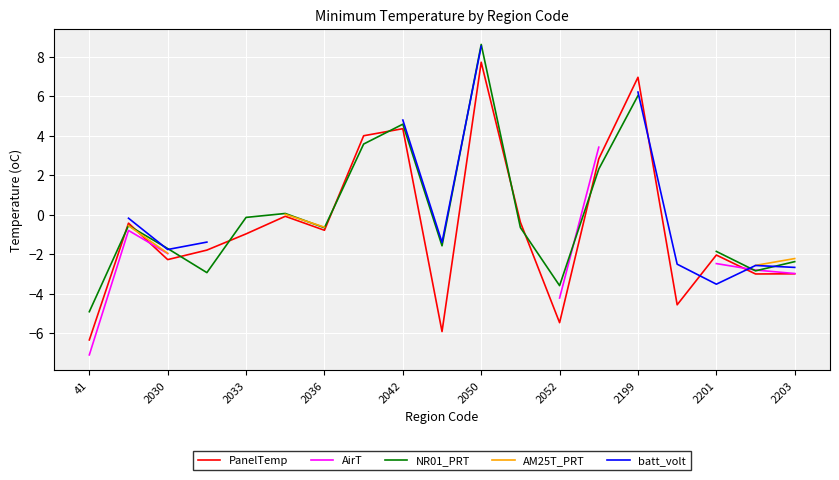

What is the maximum value shown in the chart?

8.6